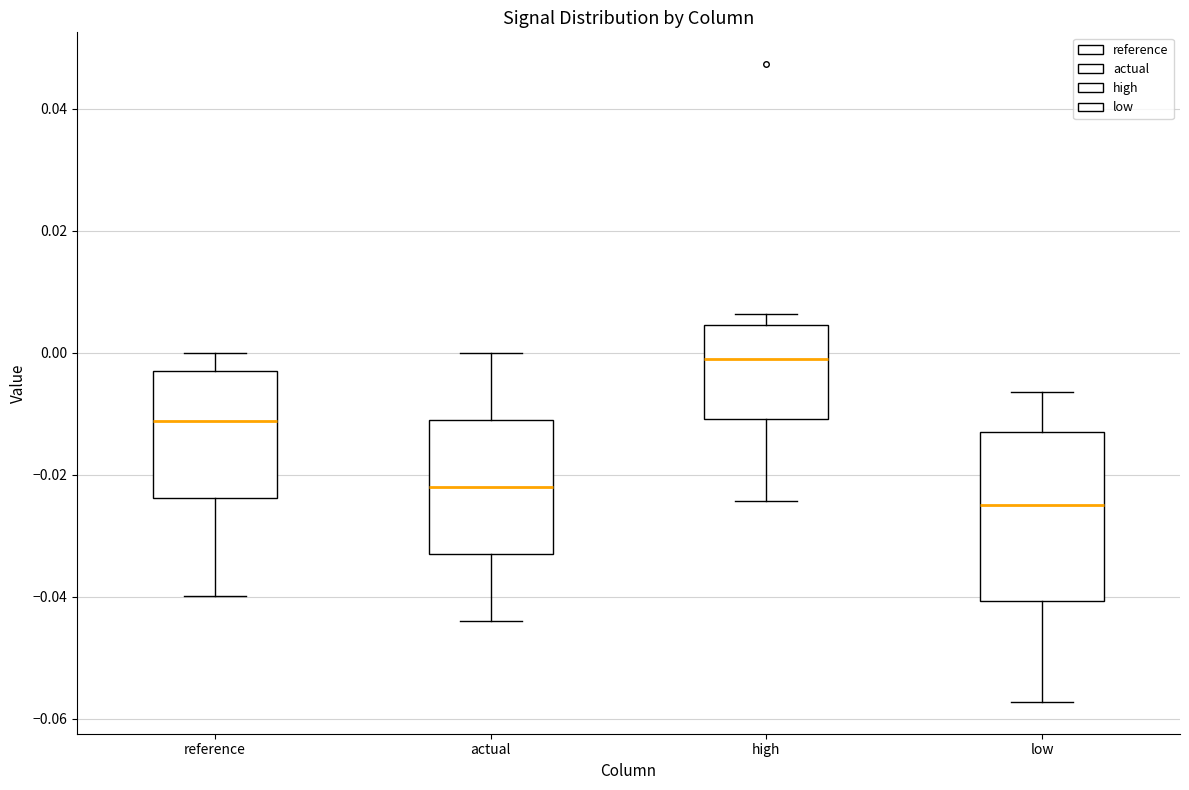

Reading left to right, transcribe this box plot: for each box, give where its median line is, the range the box spans, and where its two whiskers end, as read against the y-axis. The values are not printed on the chart, so give them approximately, as read against the axis.

reference: median -0.012, box -0.024 to -0.002, whiskers -0.040 to 0.000
actual: median -0.022, box -0.032 to -0.010, whiskers -0.044 to 0.000
high: median -0.002, box -0.010 to 0.004, whiskers -0.024 to 0.006
low: median -0.024, box -0.040 to -0.012, whiskers -0.058 to -0.006